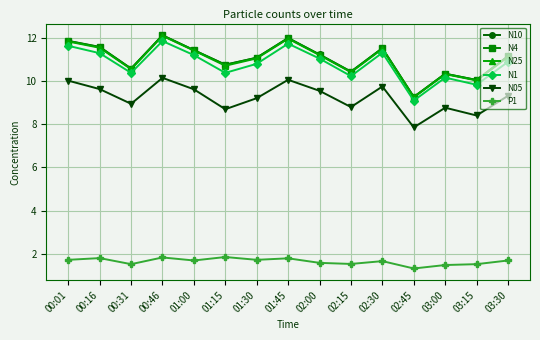

True or false: P1 has a value of 1.7 at 01:30.

True